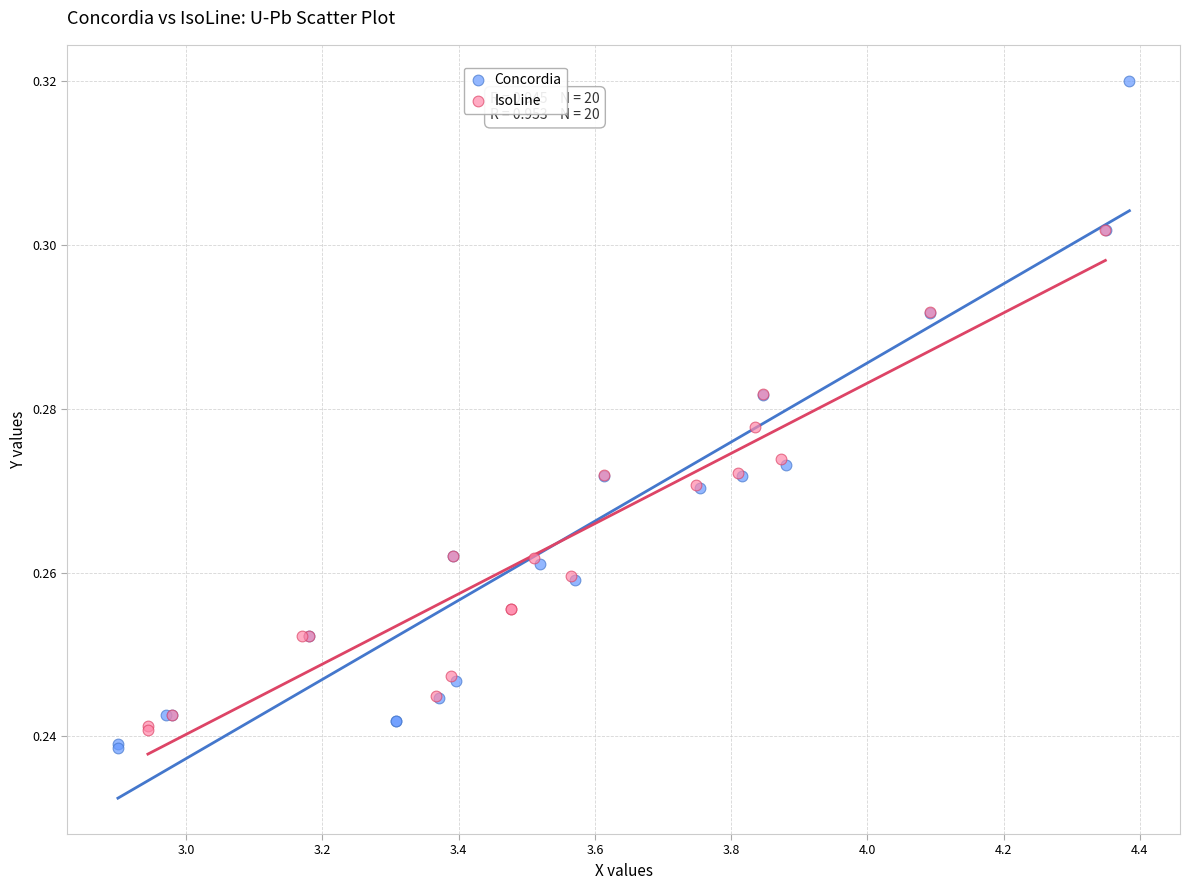

Which series contains the lowest Y value?

Concordia